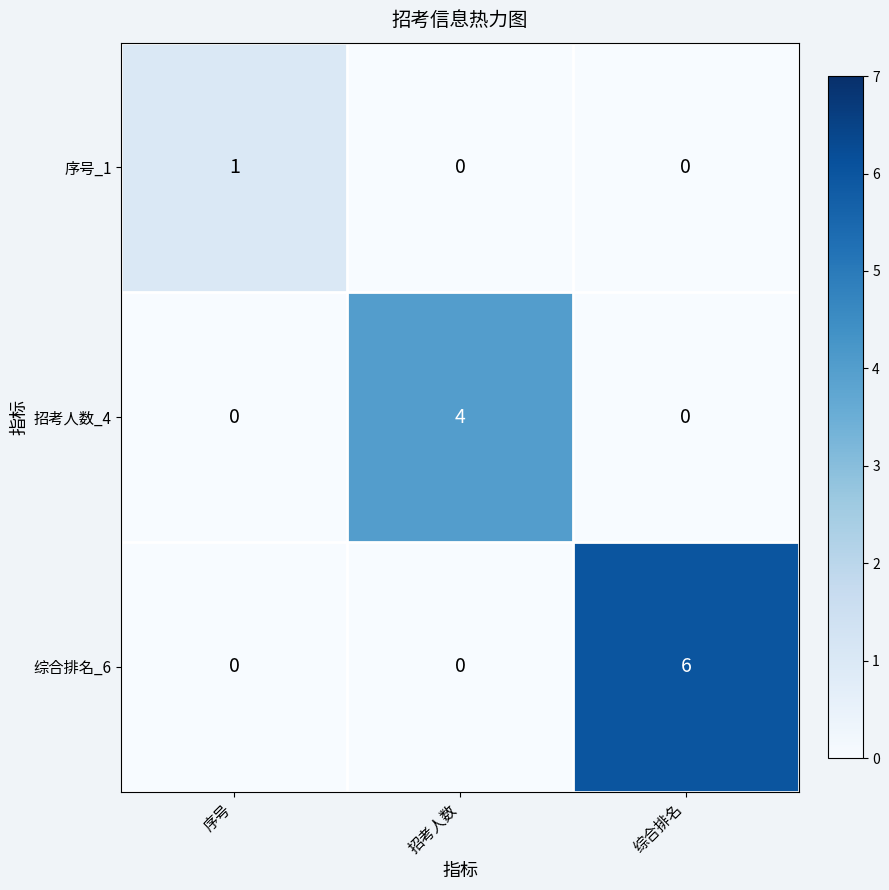

Which series has the widest spread of values?

综合排名_6